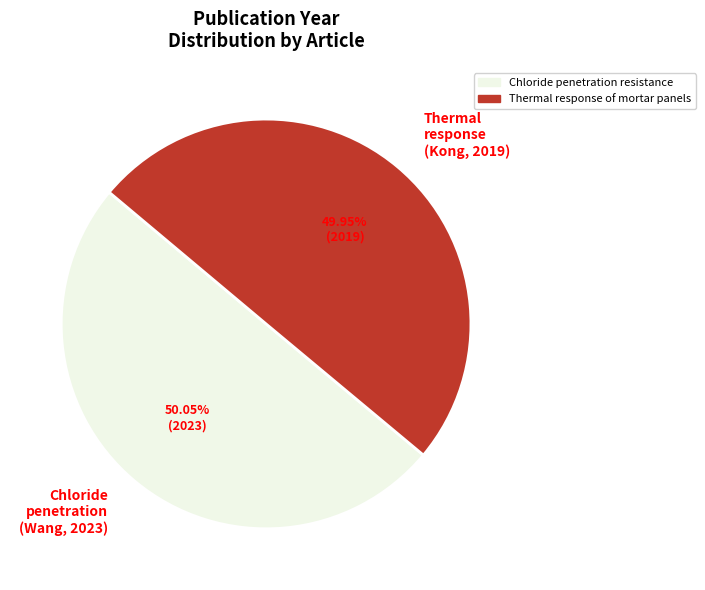

Combined, do Chloride penetration (Wang, 2023) and Thermal response (Kong, 2019) account for over 50%?

Yes